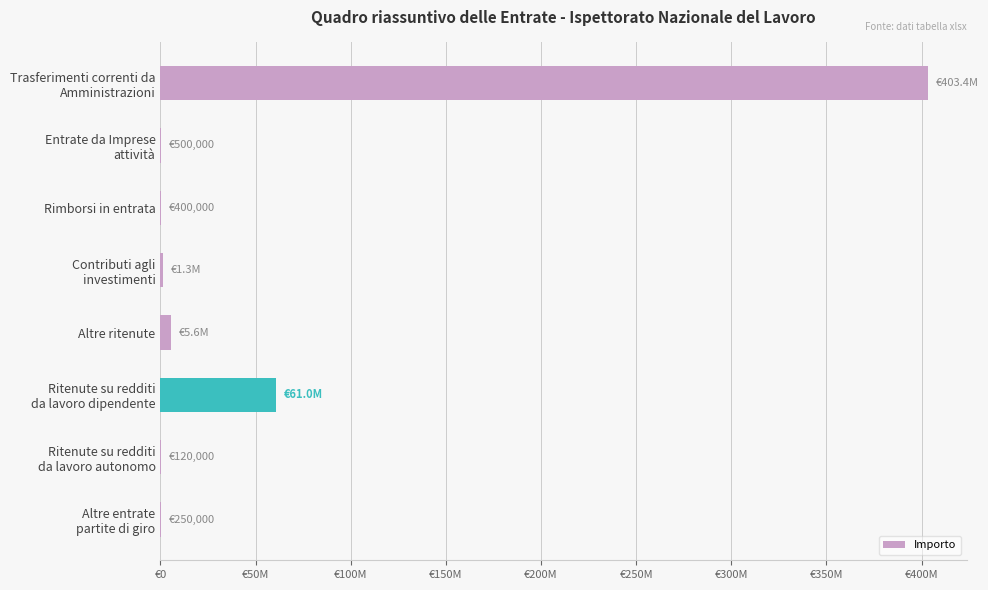

Are the bars horizontal?

Yes